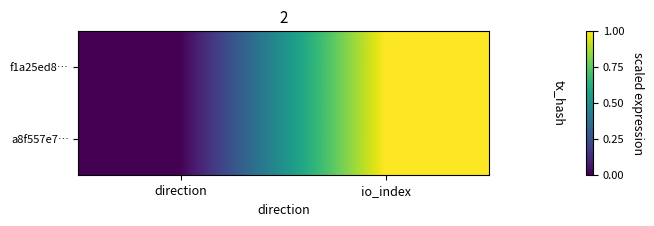

How many distinct data groups are displayed?

2